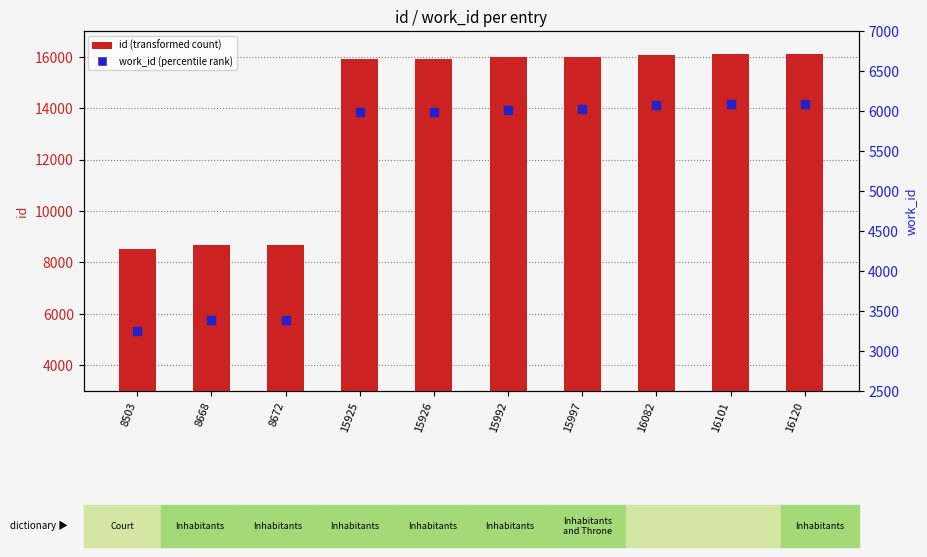

At how many categories does at least one series exceed 9767?

7